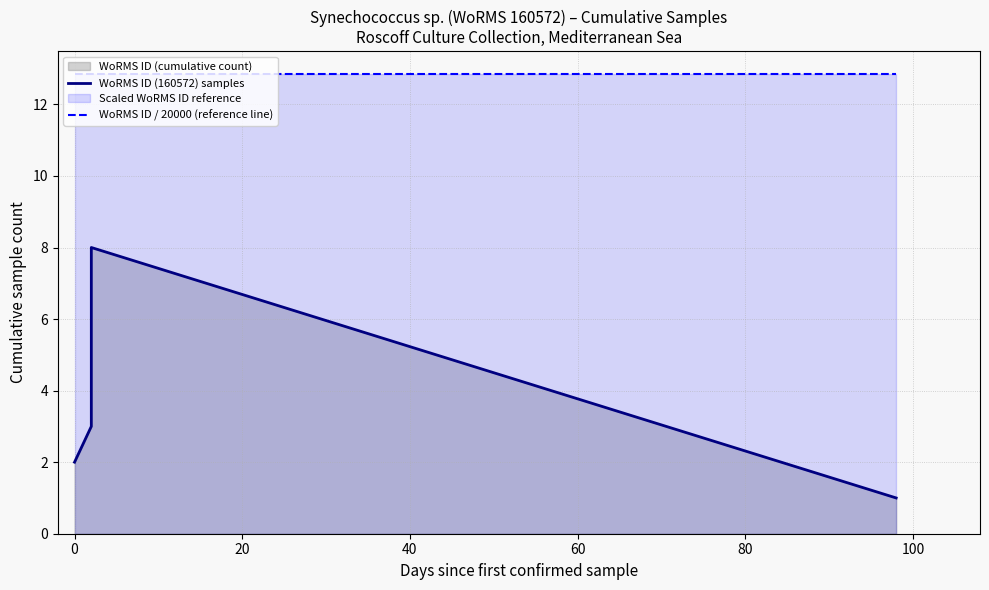

Is it true that WoRMS ID / 20000 (reference line) equals 18.6 at 20?

False